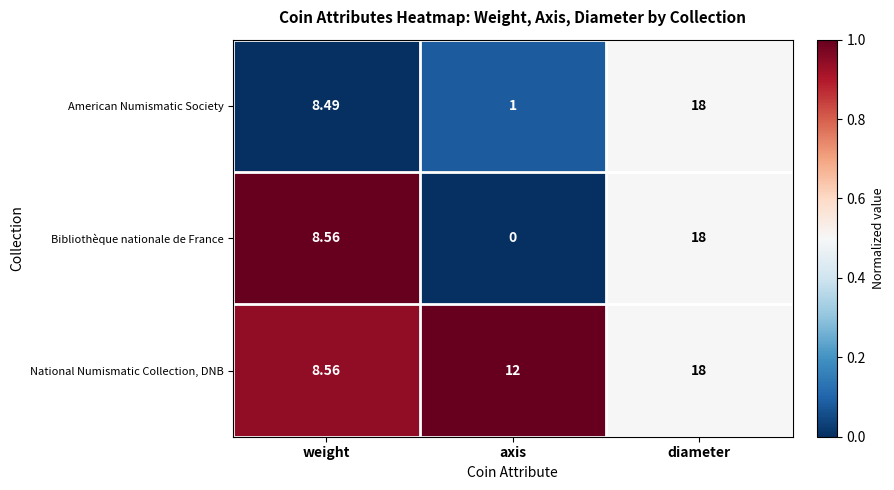

Which series has the largest total across all categories?

National Numismatic Collection, DNB